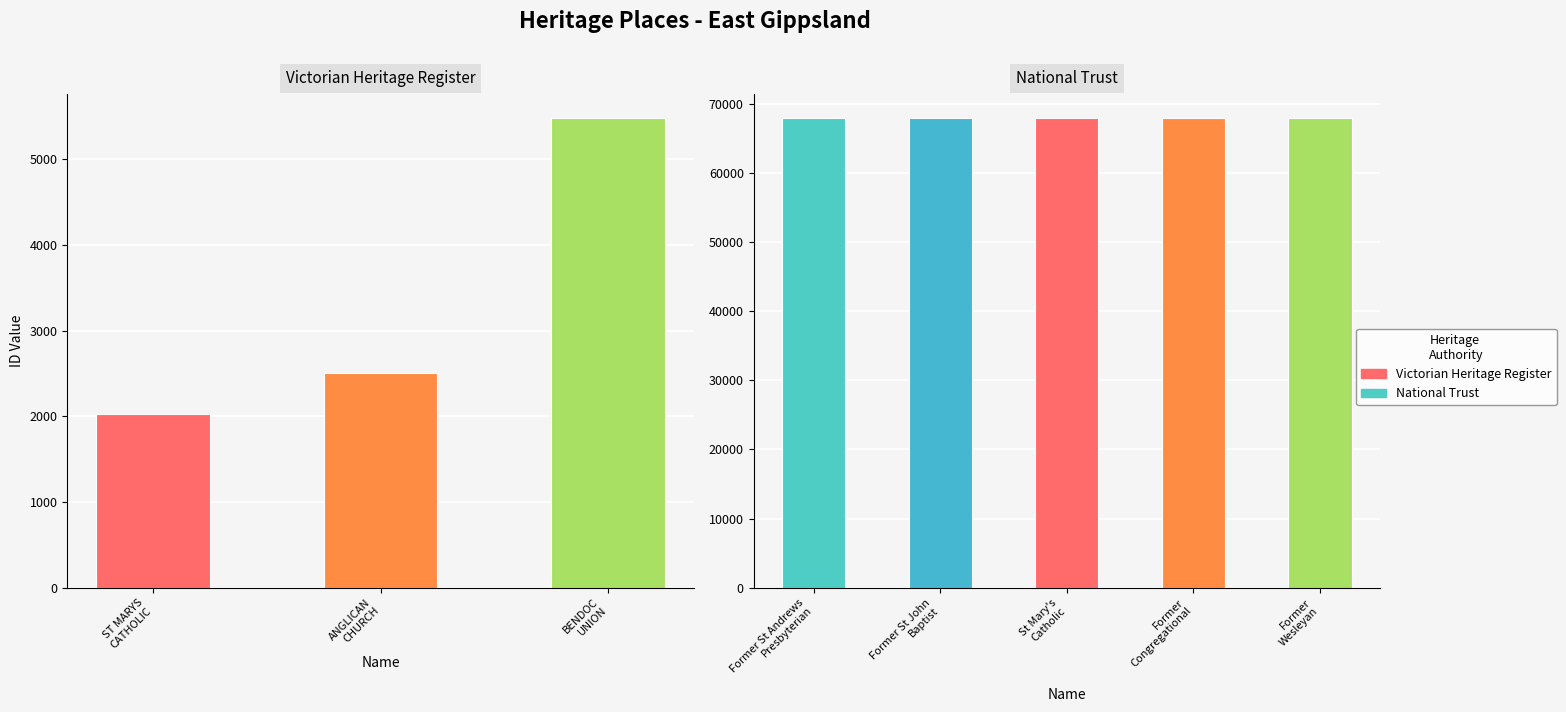

Rank the series by their average value, from highest to lowest.

National Trust, Victorian Heritage Register